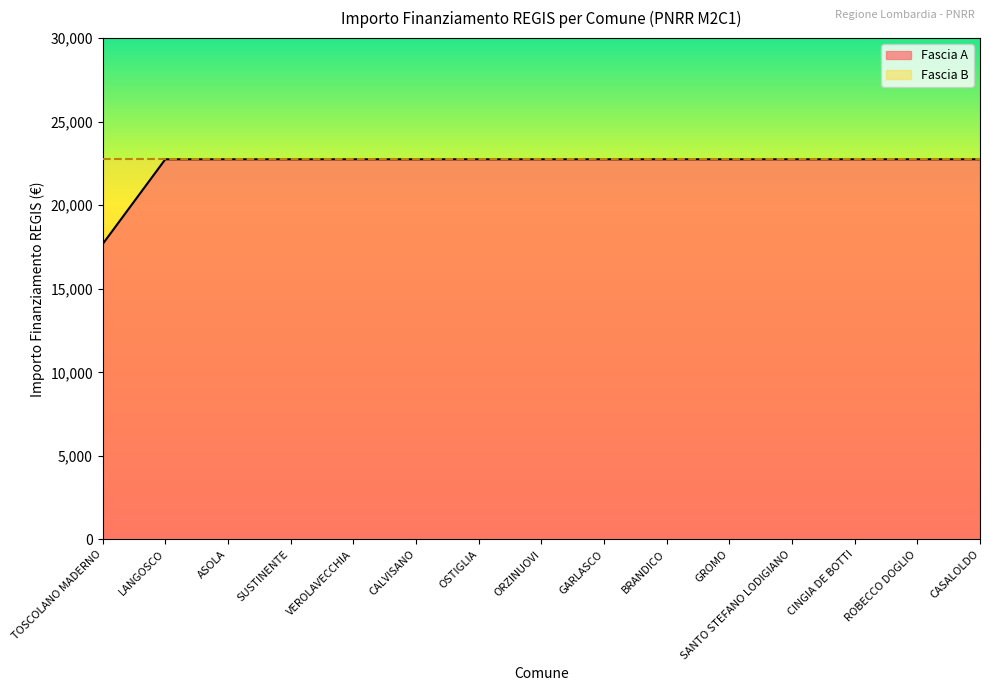

What value does the data have at GROMO?

22750.0